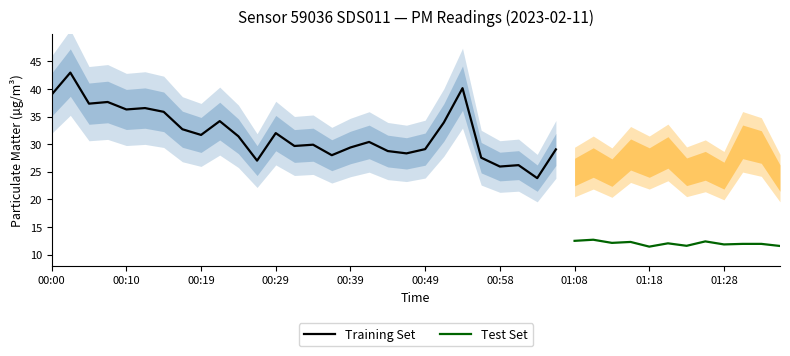

Is this an area chart (filled region under the line)?

No